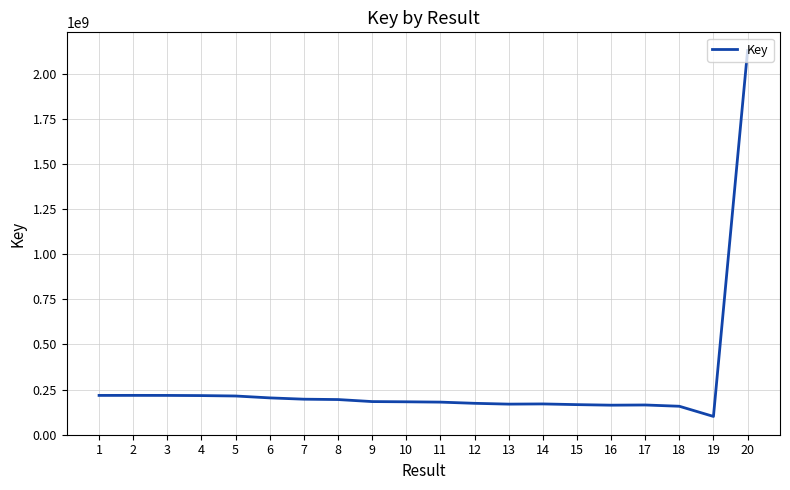

True or false: the data shows 60038159 at 15.

False